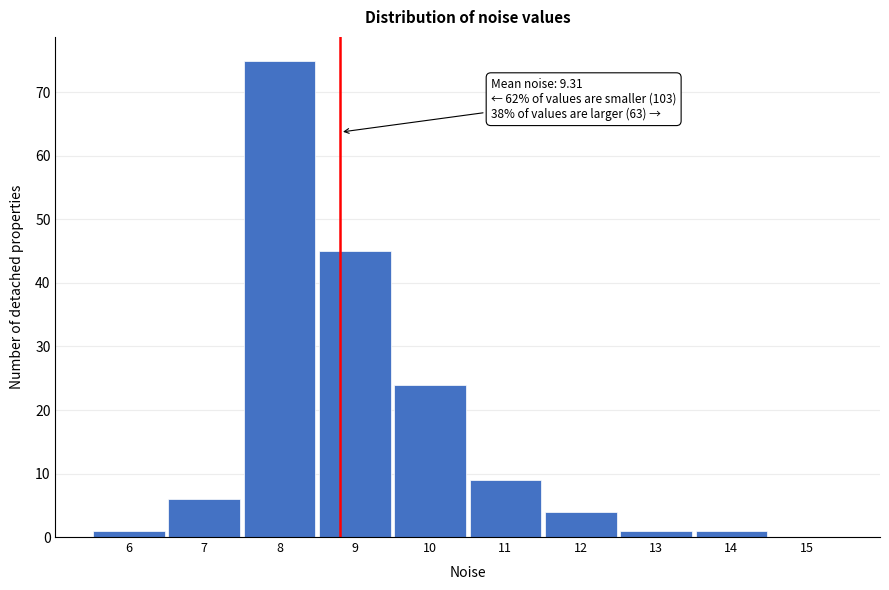

Reading left to right, list all the values displayed in this chart.

6=1	7=6	8=75	9=45	10=24	11=9	12=4	13=1	14=1	15=0